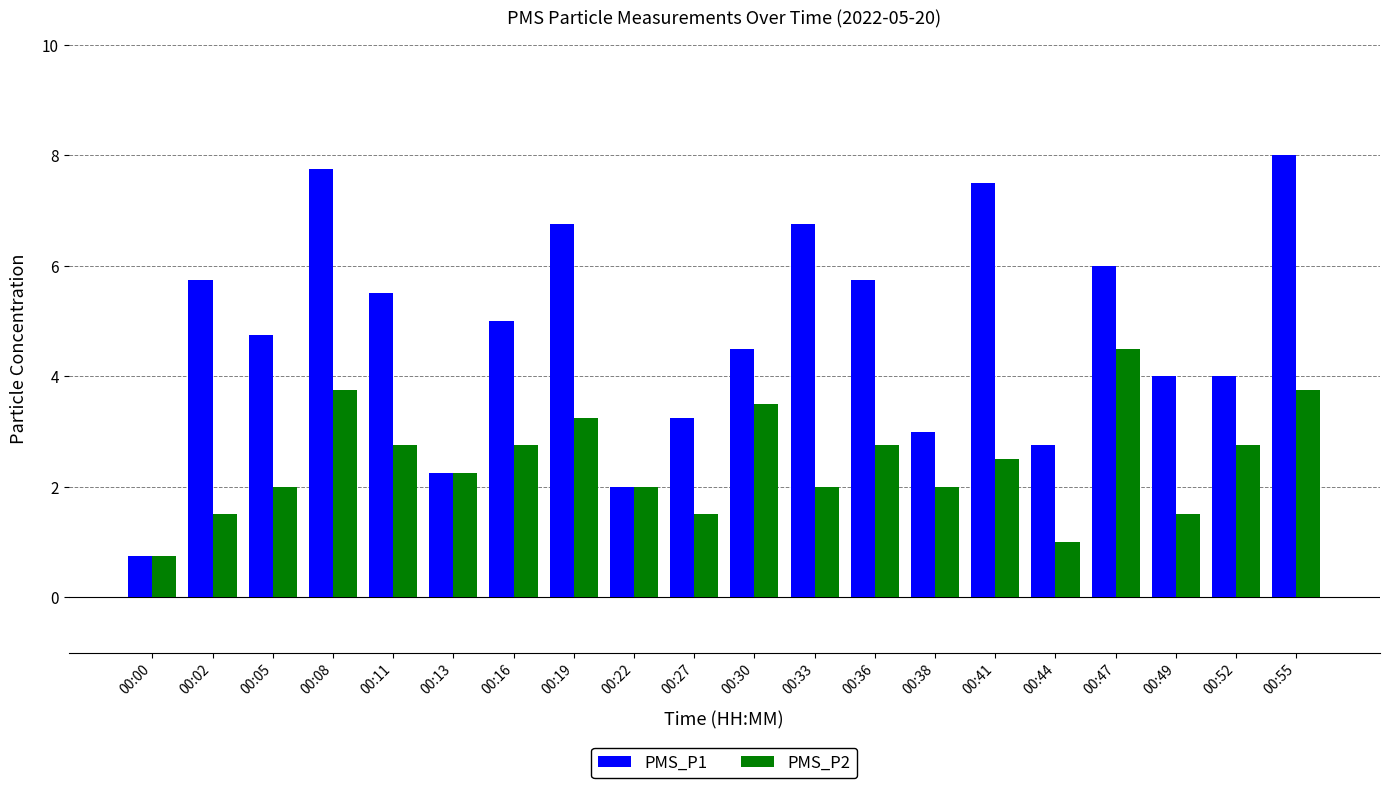

What is the value of the PMS_P1 bar at the 2nd from the left?

5.8